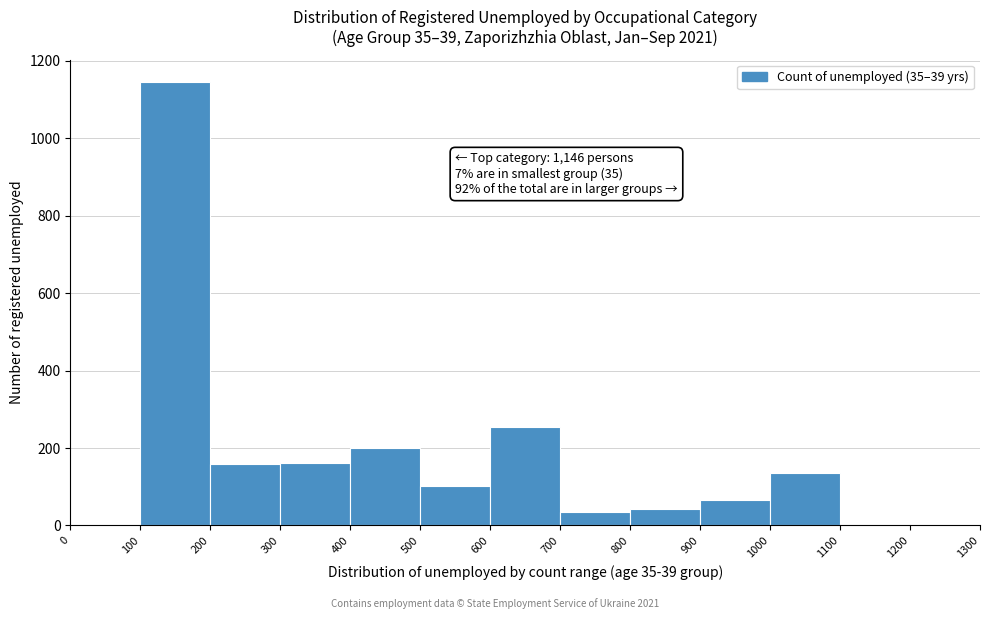

Which range on the x-axis has the tallest bar?

100 to 200